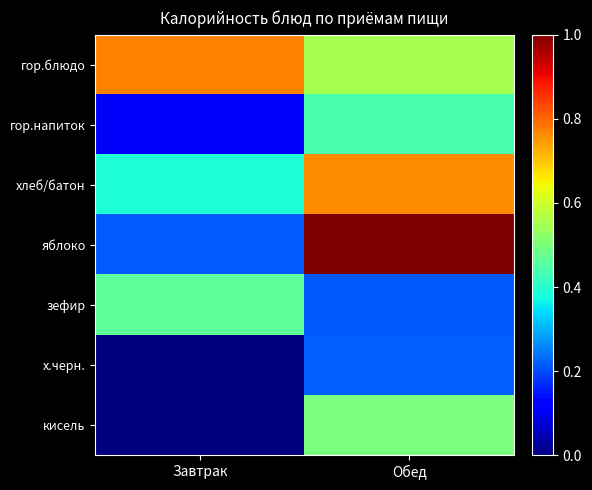

What is the greatest value displayed?

1.0